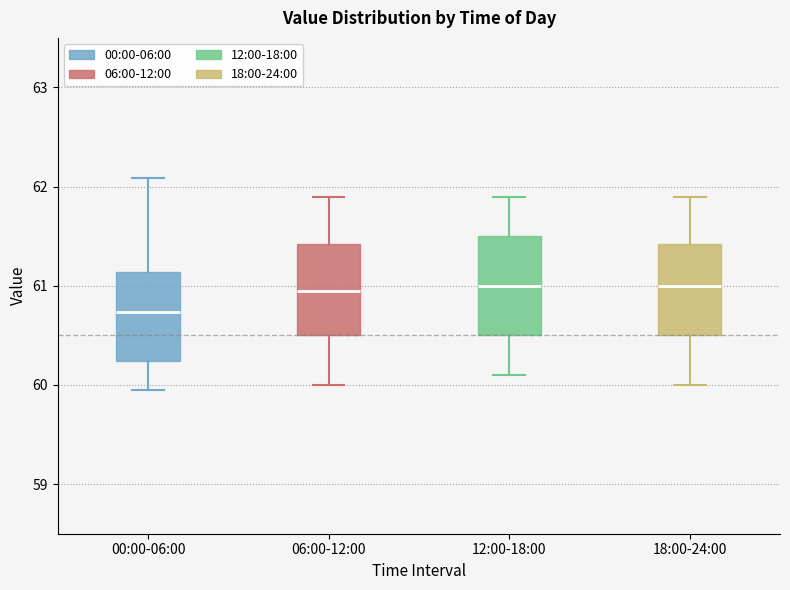

Reading left to right, read every box against the y-axis: the position of its median line, the range the box covers, and the ends of its whiskers. The values are not printed on the chart, so give them approximately, as read against the axis.

00:00-06:00: median 60.7, box 60.2 to 61.1, whiskers 60.0 to 62.1
06:00-12:00: median 61.0, box 60.5 to 61.4, whiskers 60.0 to 61.9
12:00-18:00: median 61.0, box 60.5 to 61.5, whiskers 60.1 to 61.9
18:00-24:00: median 61.0, box 60.5 to 61.4, whiskers 60.0 to 61.9